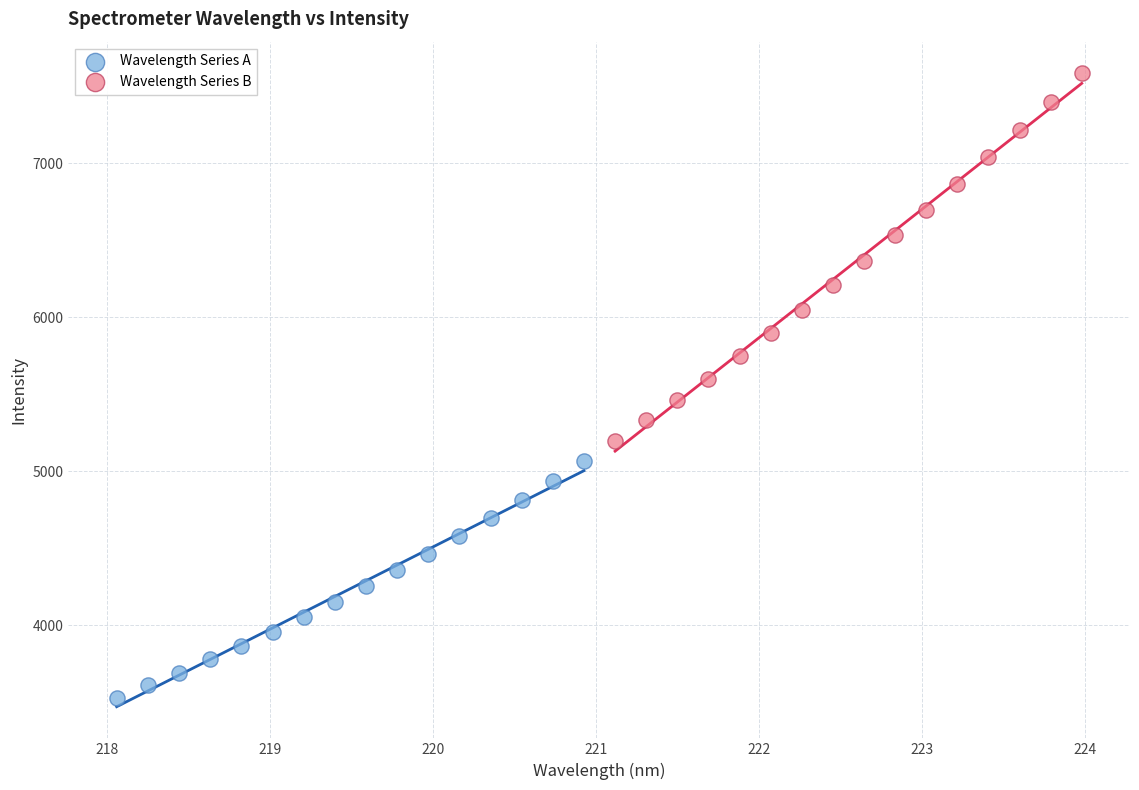

Which series reaches the minimum Y coordinate?

Wavelength Series A